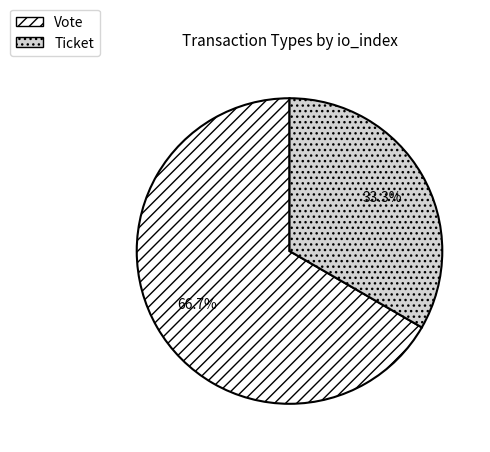

How many slices are in this pie chart?

2